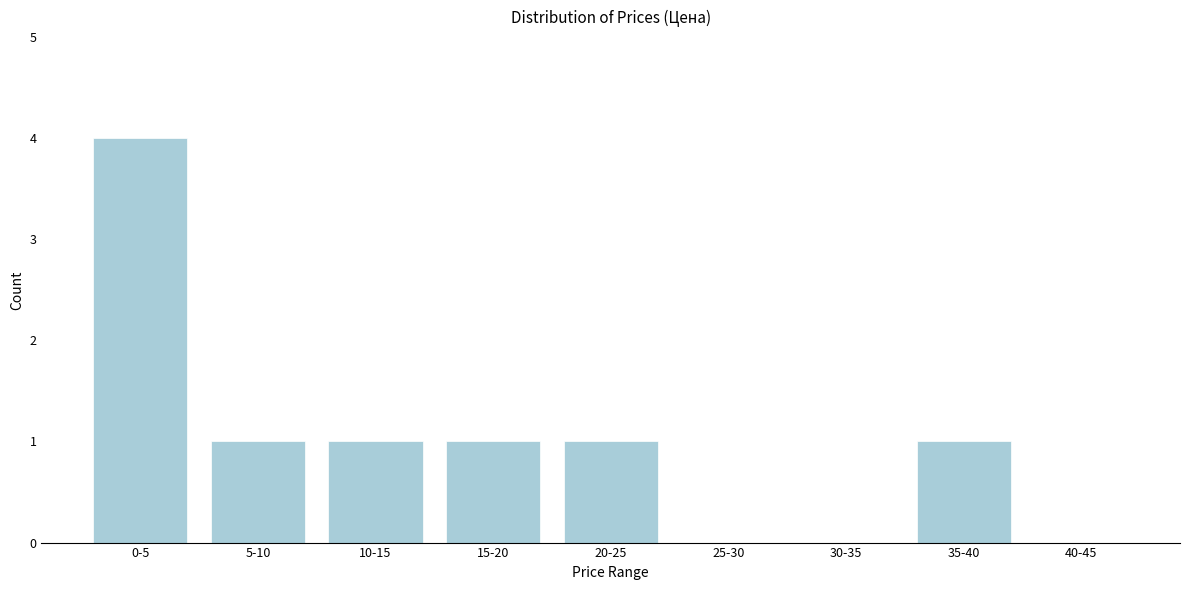

Reading right to left, what are all the values shown in this chart?

40-45=0	35-40=1	30-35=0	25-30=0	20-25=1	15-20=1	10-15=1	5-10=1	0-5=4